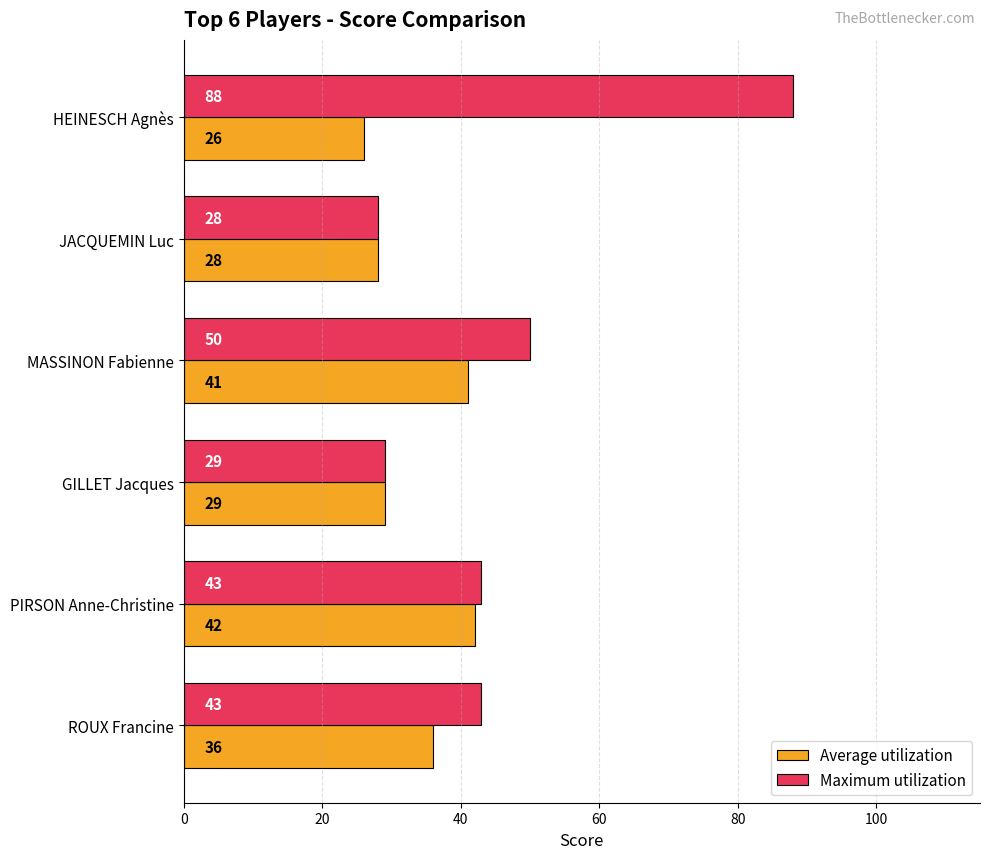

Which series has the widest spread of values?

Maximum utilization